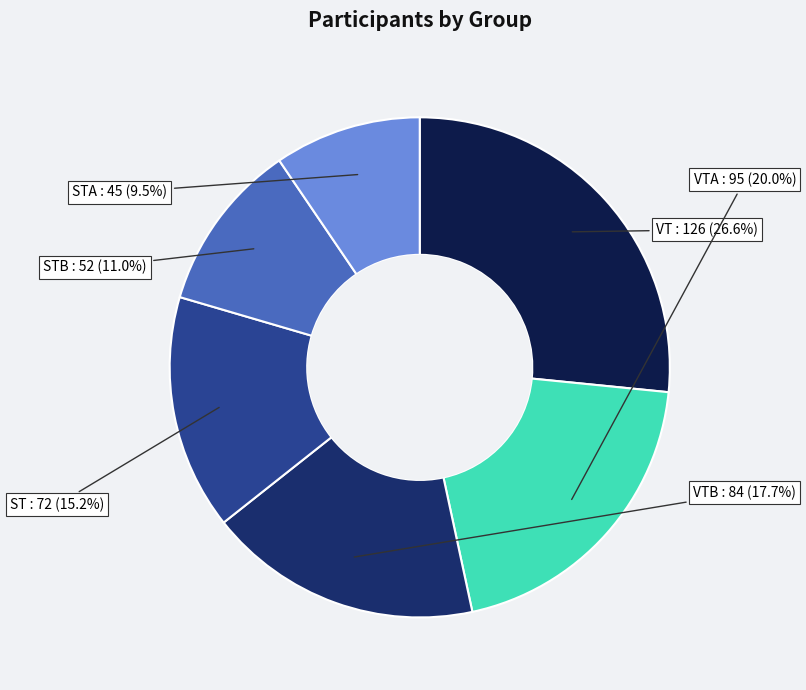

To the nearest percent, what is the average slice percentage?

17%